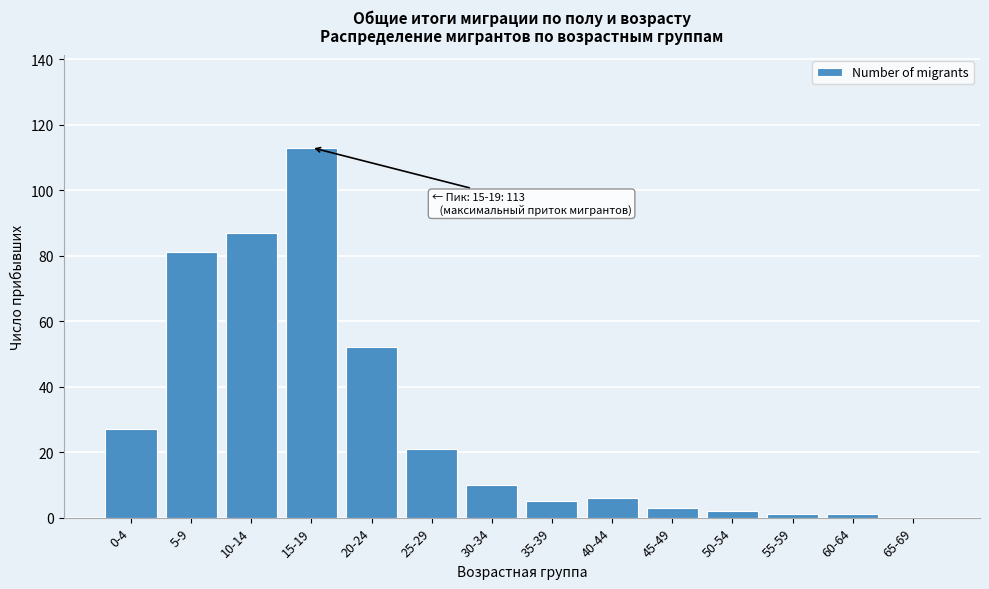

Reading left to right, transcribe all the data shown in this chart.

0-4=27	5-9=81	10-14=87	15-19=113	20-24=52	25-29=21	30-34=10	35-39=5	40-44=6	45-49=3	50-54=2	55-59=1	60-64=1	65-69=0